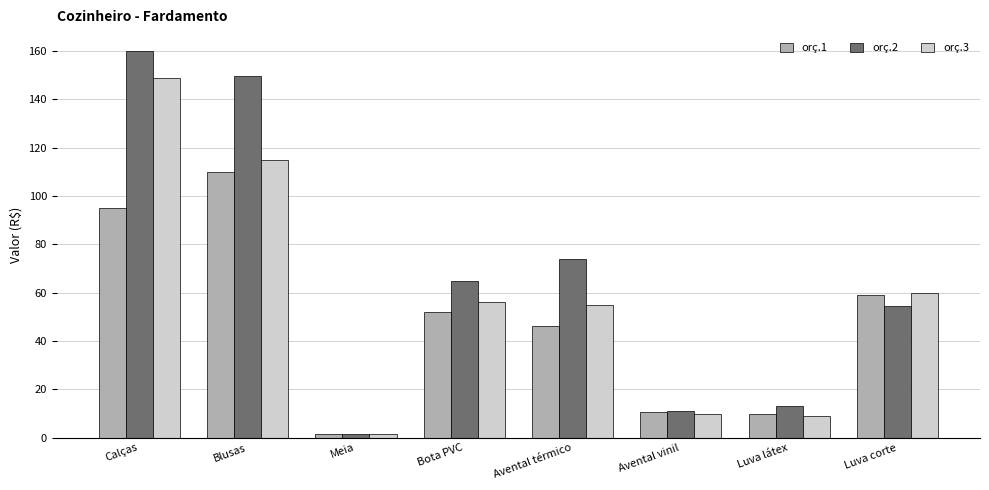

Reading right to left, what are all the values shown in this chart?

orç.1: 58.9	9.6	10.7	46.3	52.0	1.5	110.0	95.0
orç.2: 54.5	12.9	11.0	74.1	65.0	1.6	149.9	159.9
orç.3: 60.0	9.1	9.8	55.0	56.0	1.5	114.9	149.0